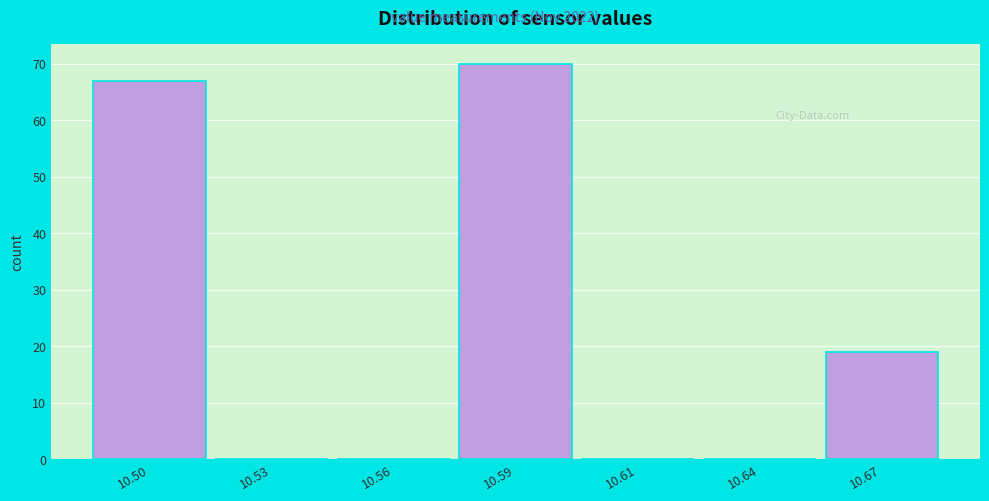

Reading right to left, extract all data points from this chart.

10.67=19	10.64=0	10.61=0	10.59=70	10.56=0	10.53=0	10.50=67